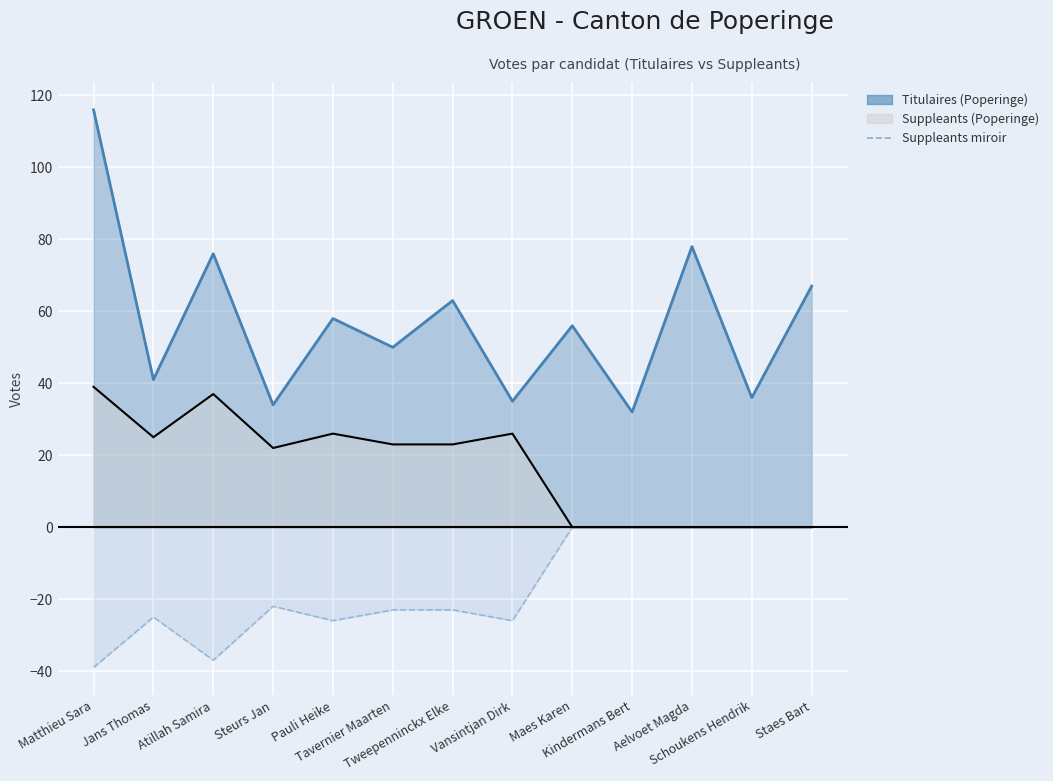

Is it true that the value at Tavernier Maarten is -40?

False